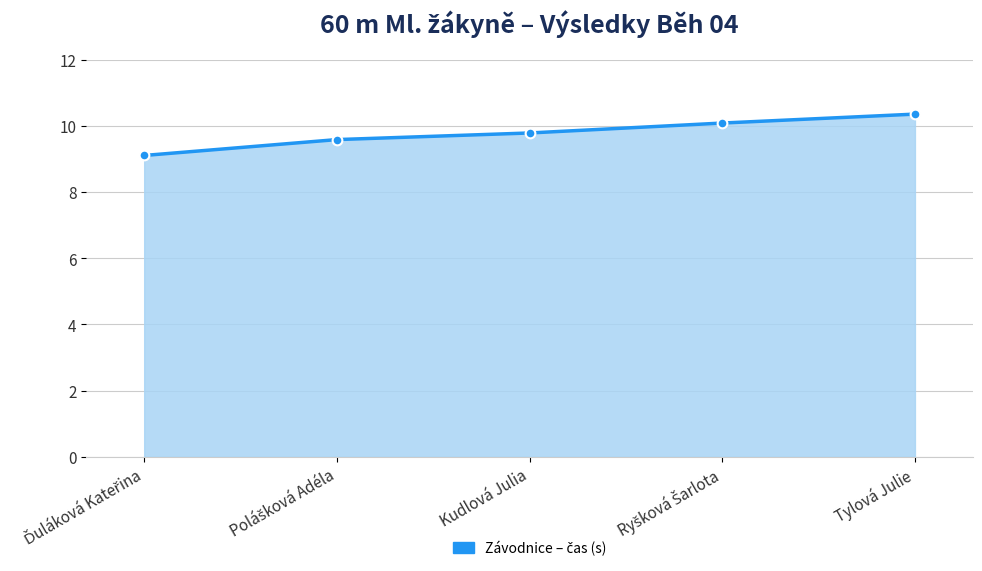

What is the average value?

9.8